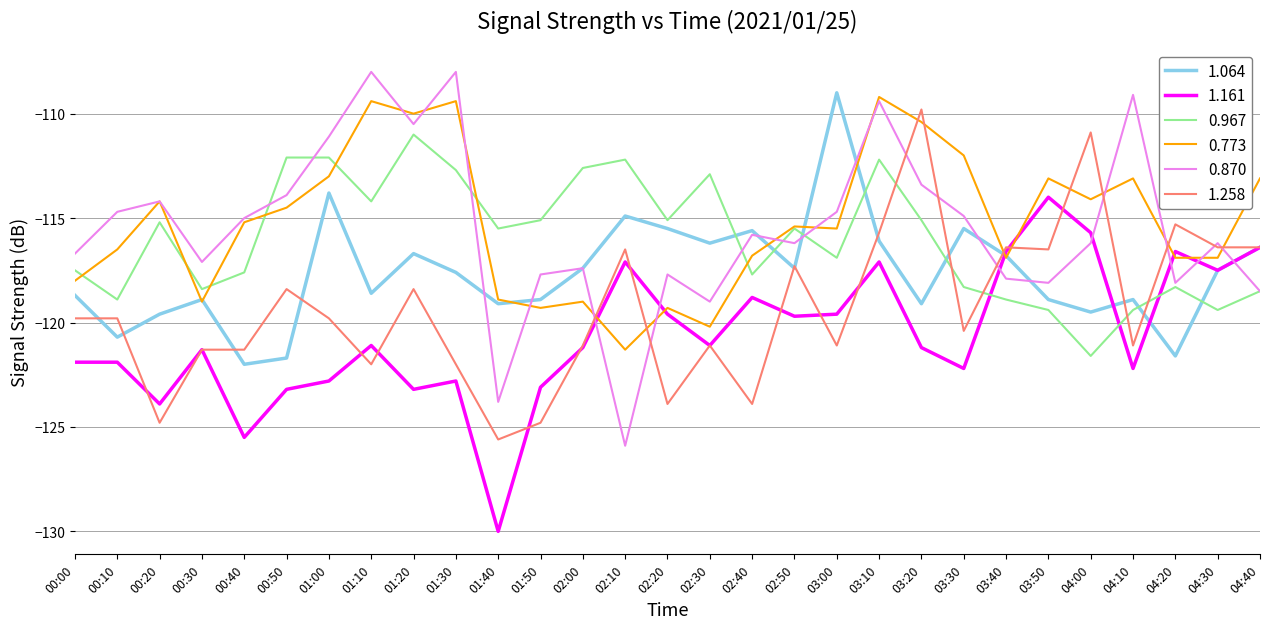

What is the difference between the highest and lowest values at 00:10?

7.2